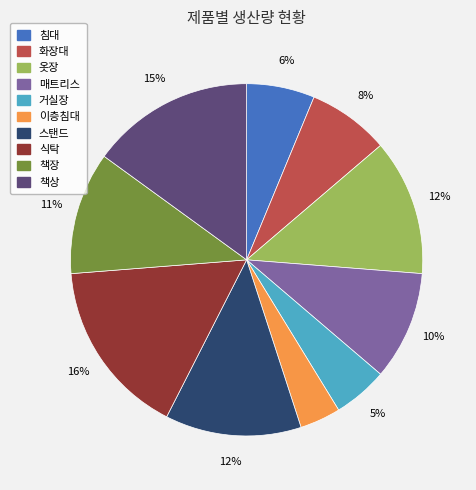

Between 스탠드 and 식탁, which is larger?

식탁